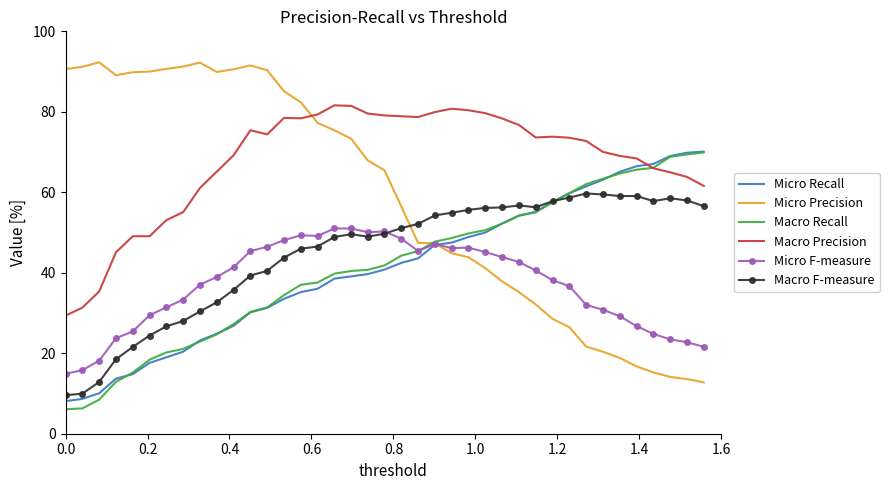

What is the average value of the Macro Recall series?

41.3